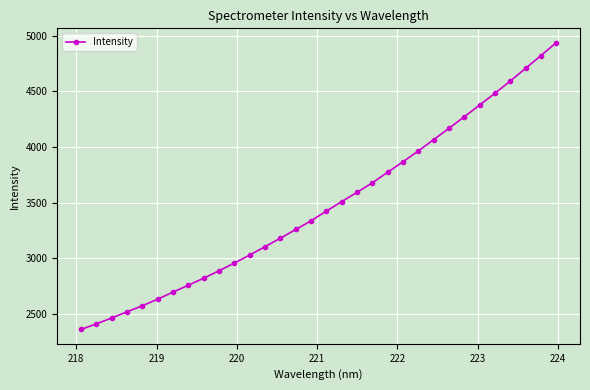

What is the value of the 14th point from the left?

3180.5